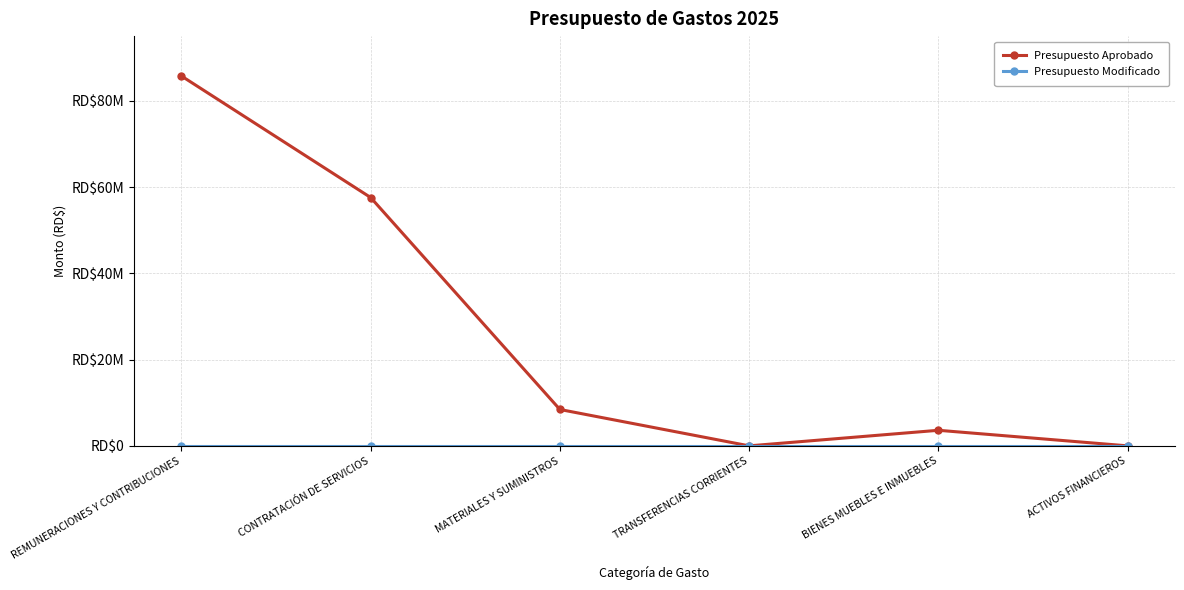

What is the sum of all Presupuesto Aprobado values?

155378494.0